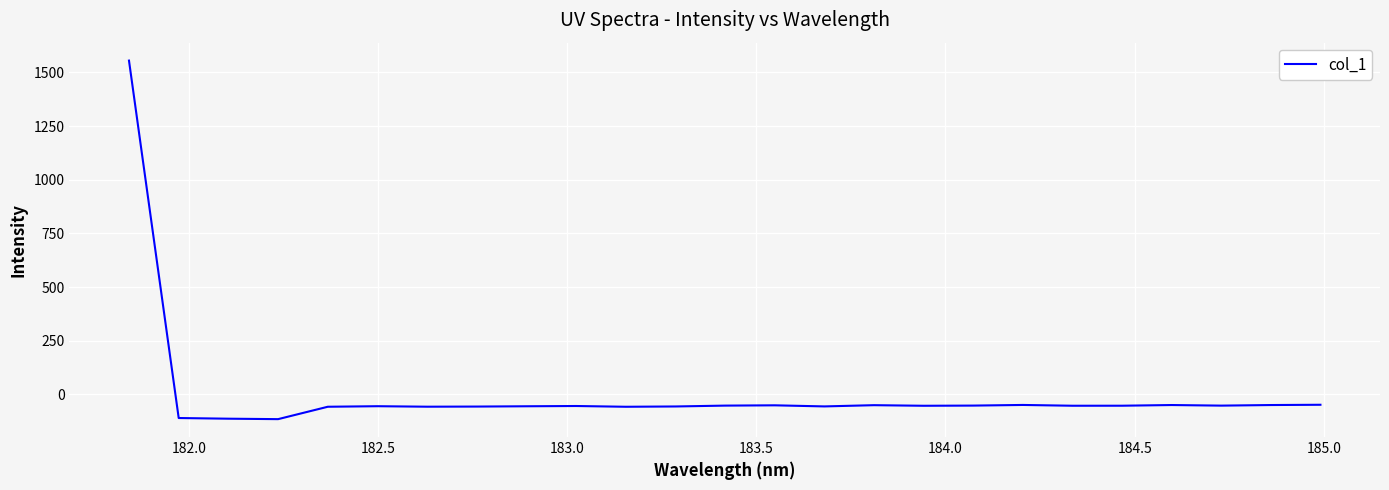

What is the difference between the maximum and minimum values?

1669.8